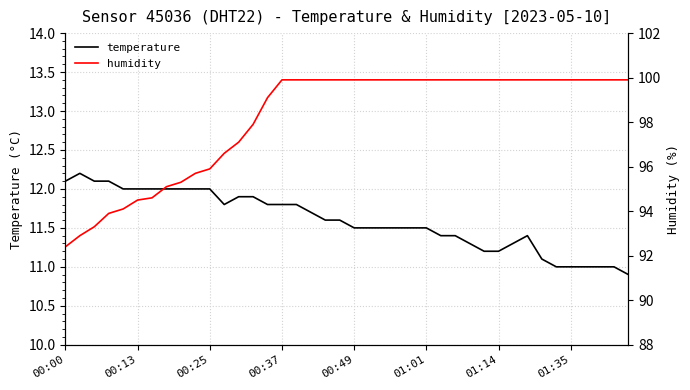

Does the chart have visible grid lines?

Yes